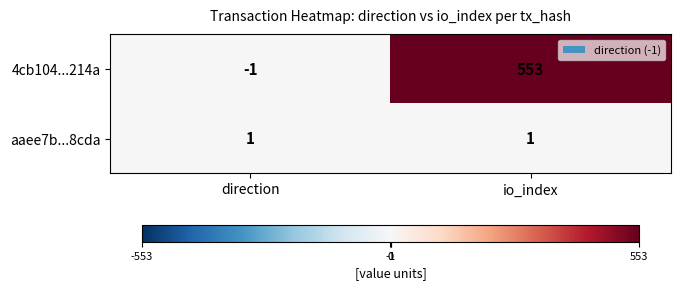

What is the difference between the maximum and minimum values in the 4cb104...214a series?

554